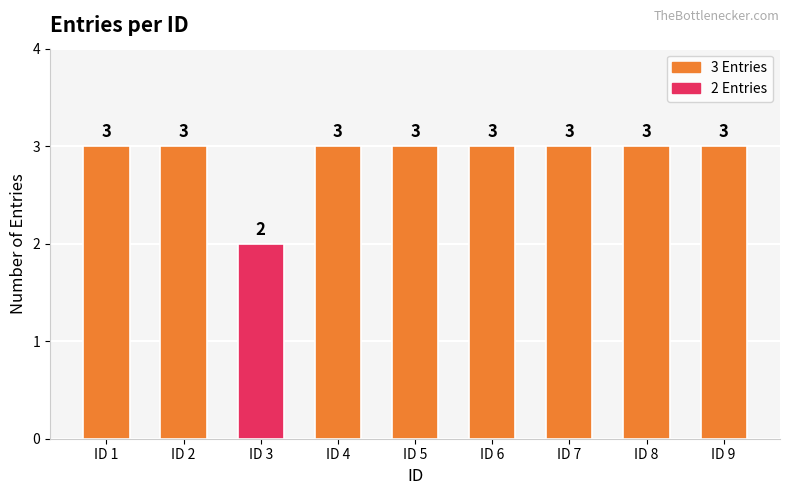

What is the sum of all values?

26